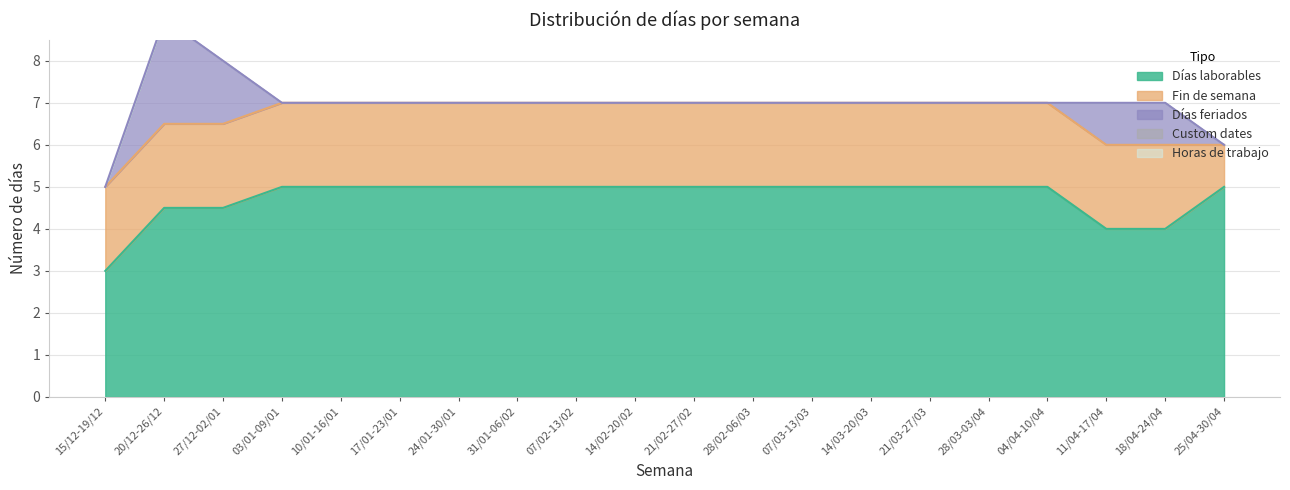

True or false: Custom dates and Días laborables intersect in this chart.

False